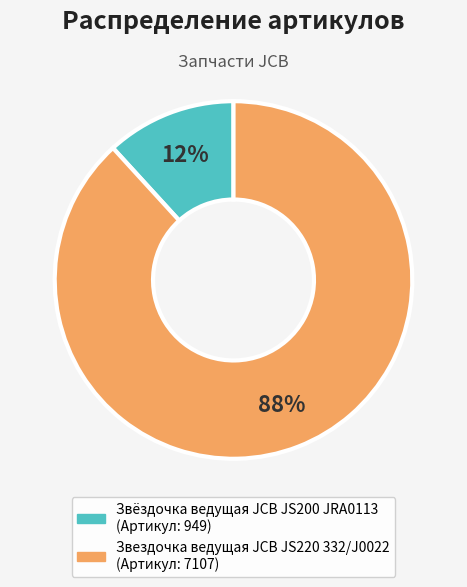

To the nearest percent, what portion does Звездочка ведущая JCB JS220 332/J0022 represent?

88%